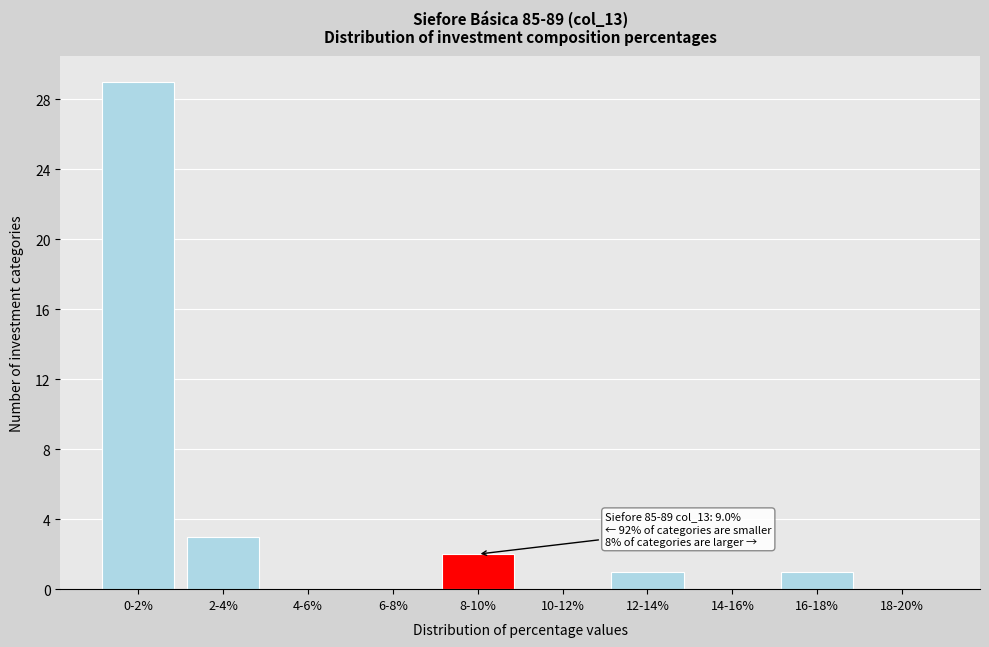

Reading right to left, extract all data points from this chart.

18-20%=0	16-18%=1	14-16%=0	12-14%=1	10-12%=0	8-10%=2	6-8%=0	4-6%=0	2-4%=3	0-2%=29